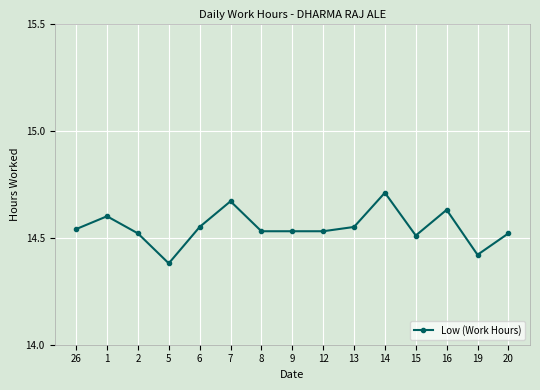

Where is the data nearest to the value 14?

5